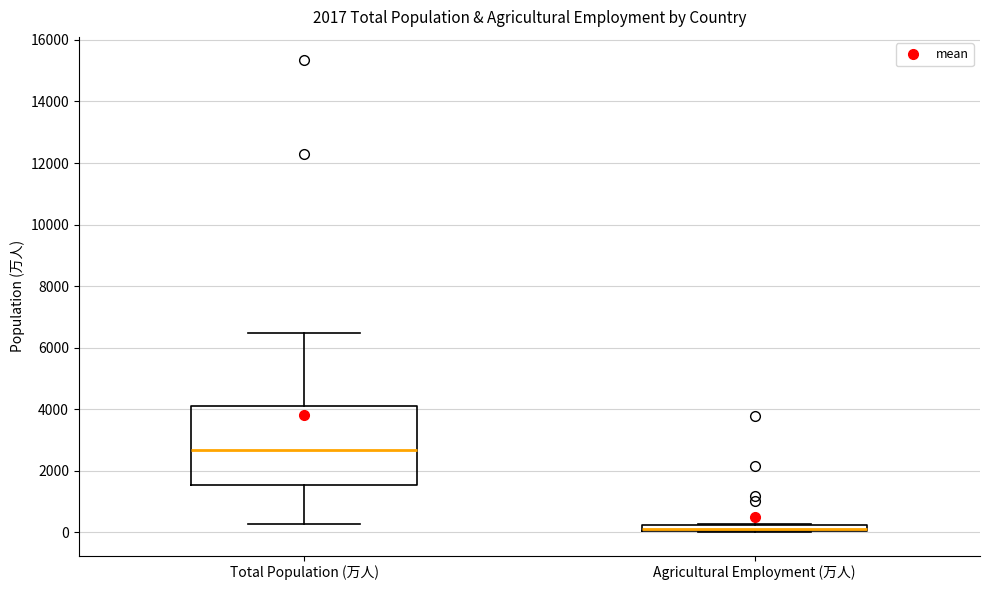

Which box is the tallest, from its lower edge to its upper edge?

Total Population (万人)